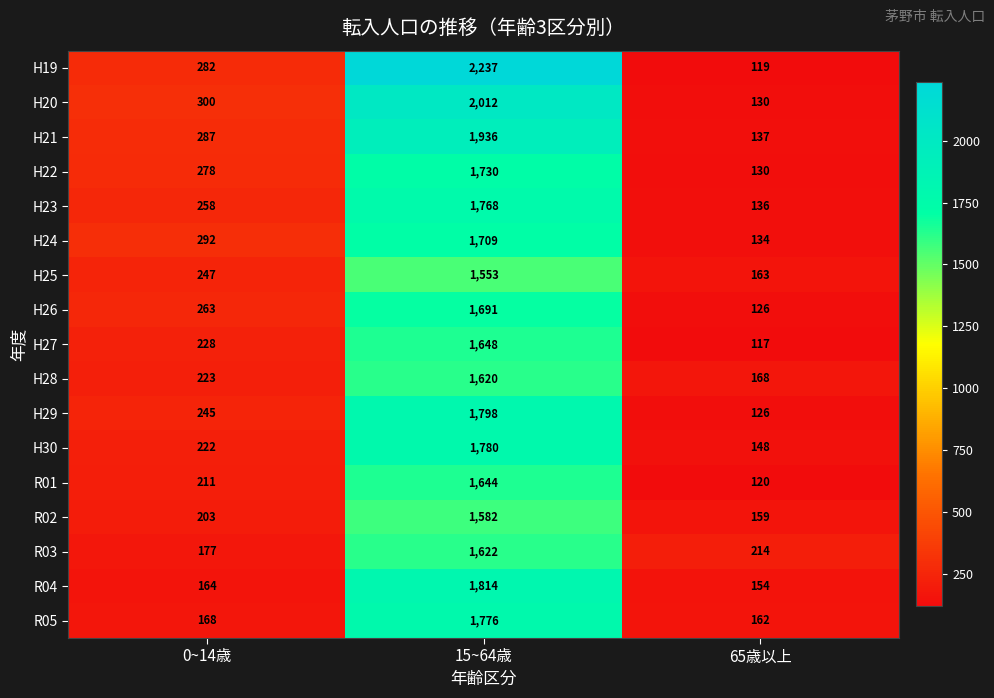

At which category does the chart reach its peak across all series?

15~64歳